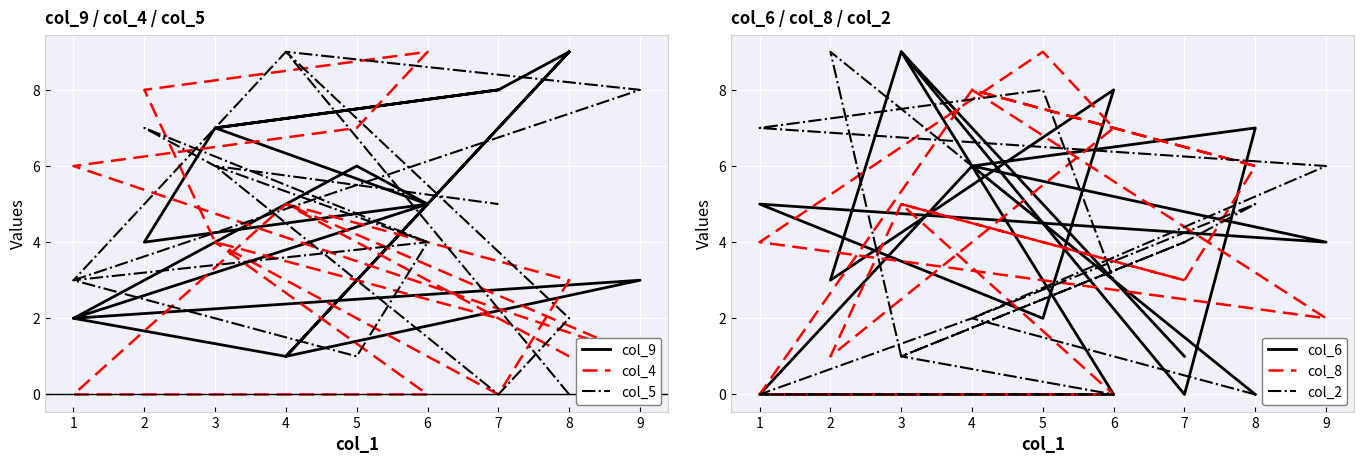

Rank the series by their maximum value, from lowest to highest.

col_9, col_4, col_5, col_6, col_8, col_2